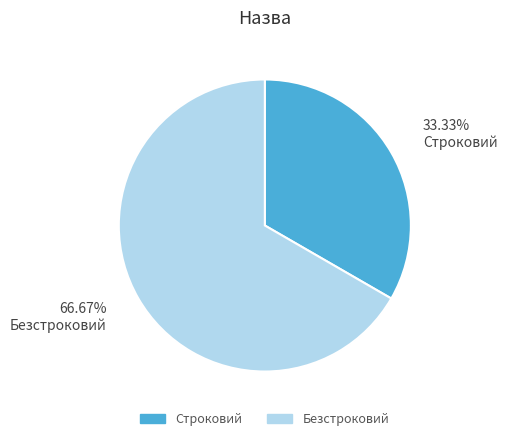

Count the number of slices in the pie.

2